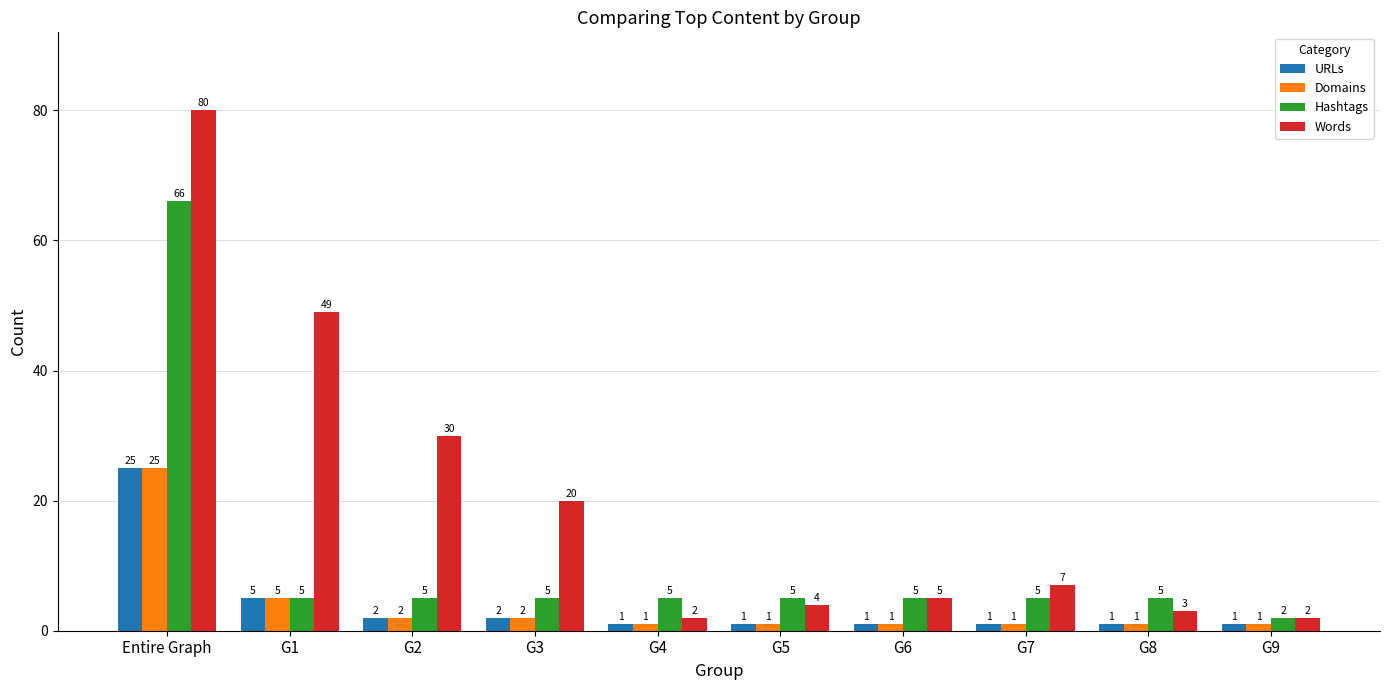

Is the value of Words at G5 greater than the value of URLs at G8?

Yes